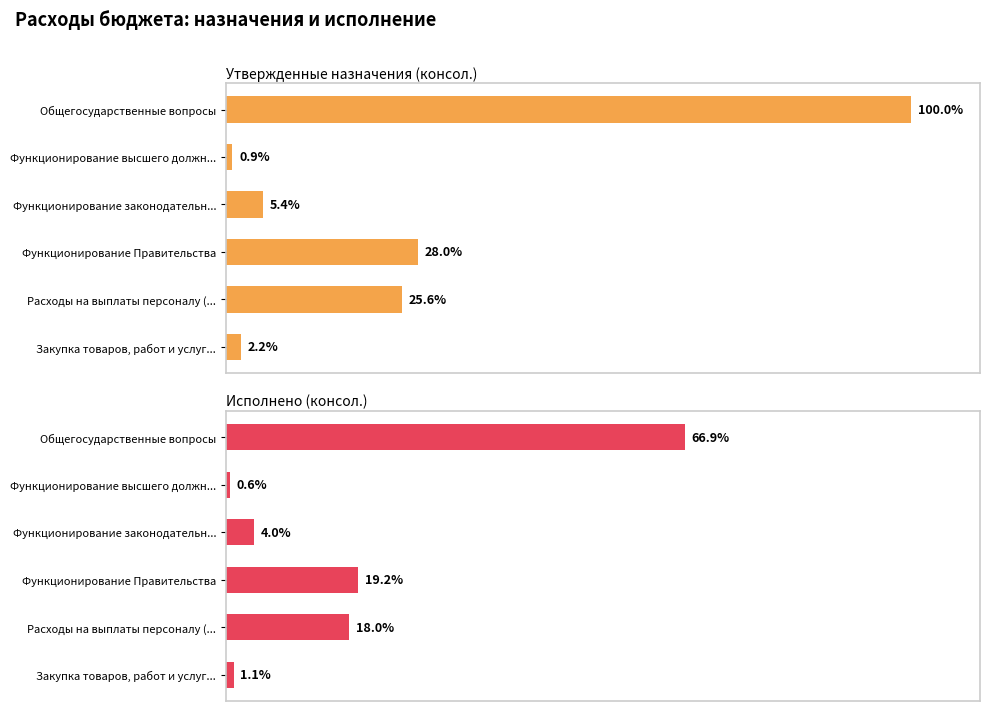

List the series in order of their overall mean, highest first.

Утвержденные назначения (консол.), Исполнено (консол.)